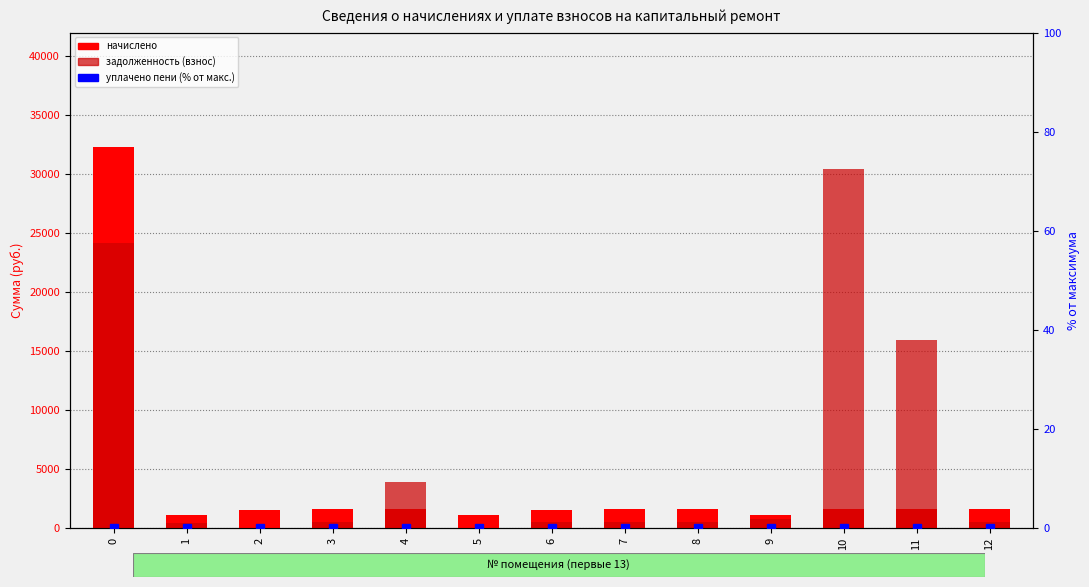

What is the value of the начислено bar at the 12th from the left?

1607.5